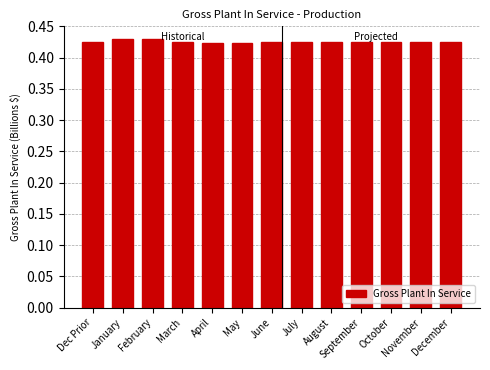

What is the label of the 12th bar from the left?

November